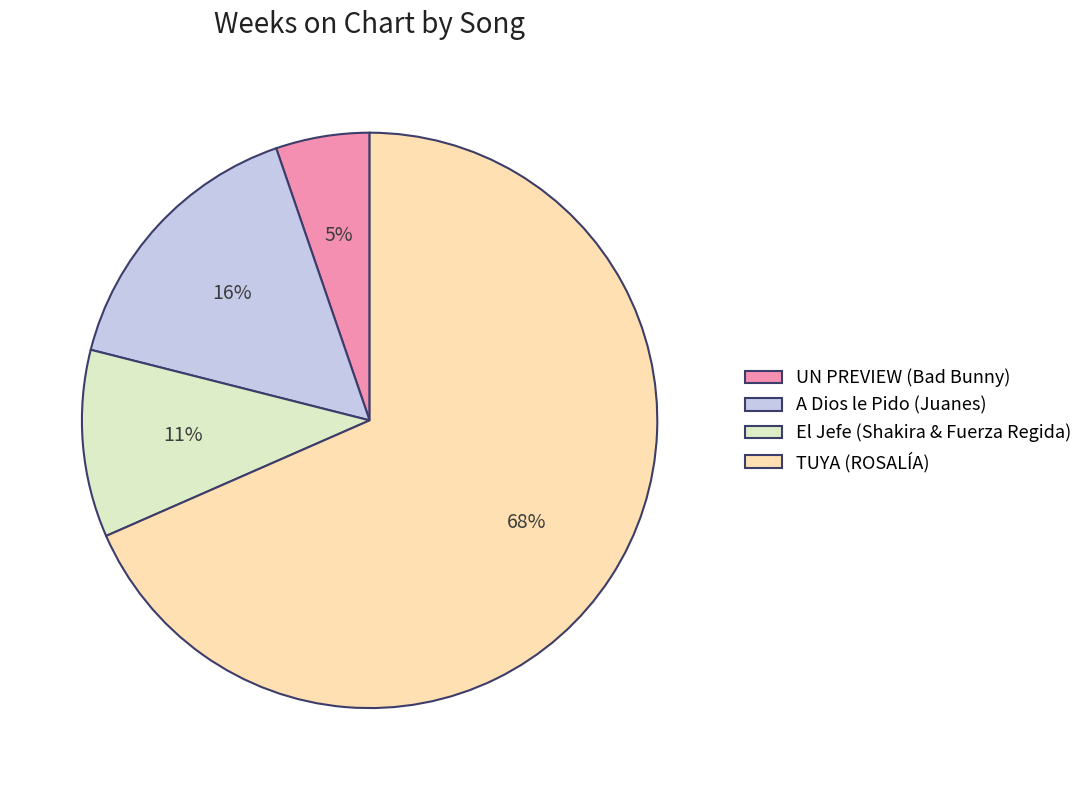

Combined, do El Jefe (Shakira & Fuerza Regida) and A Dios le Pido (Juanes) account for over 50%?

No